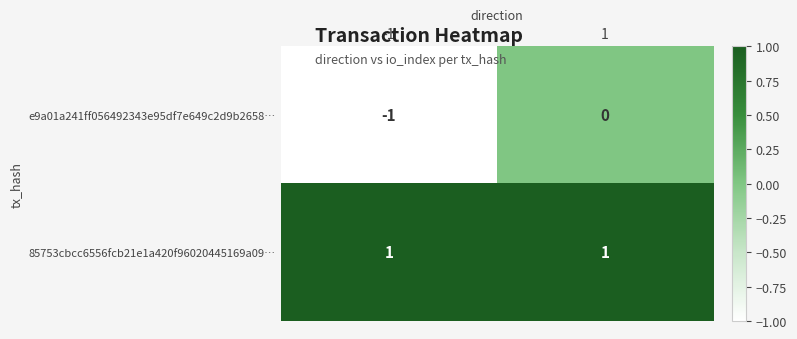

Which series has the largest total across all categories?

85753cbcc6556fcb21e1a420f96020445169a09…